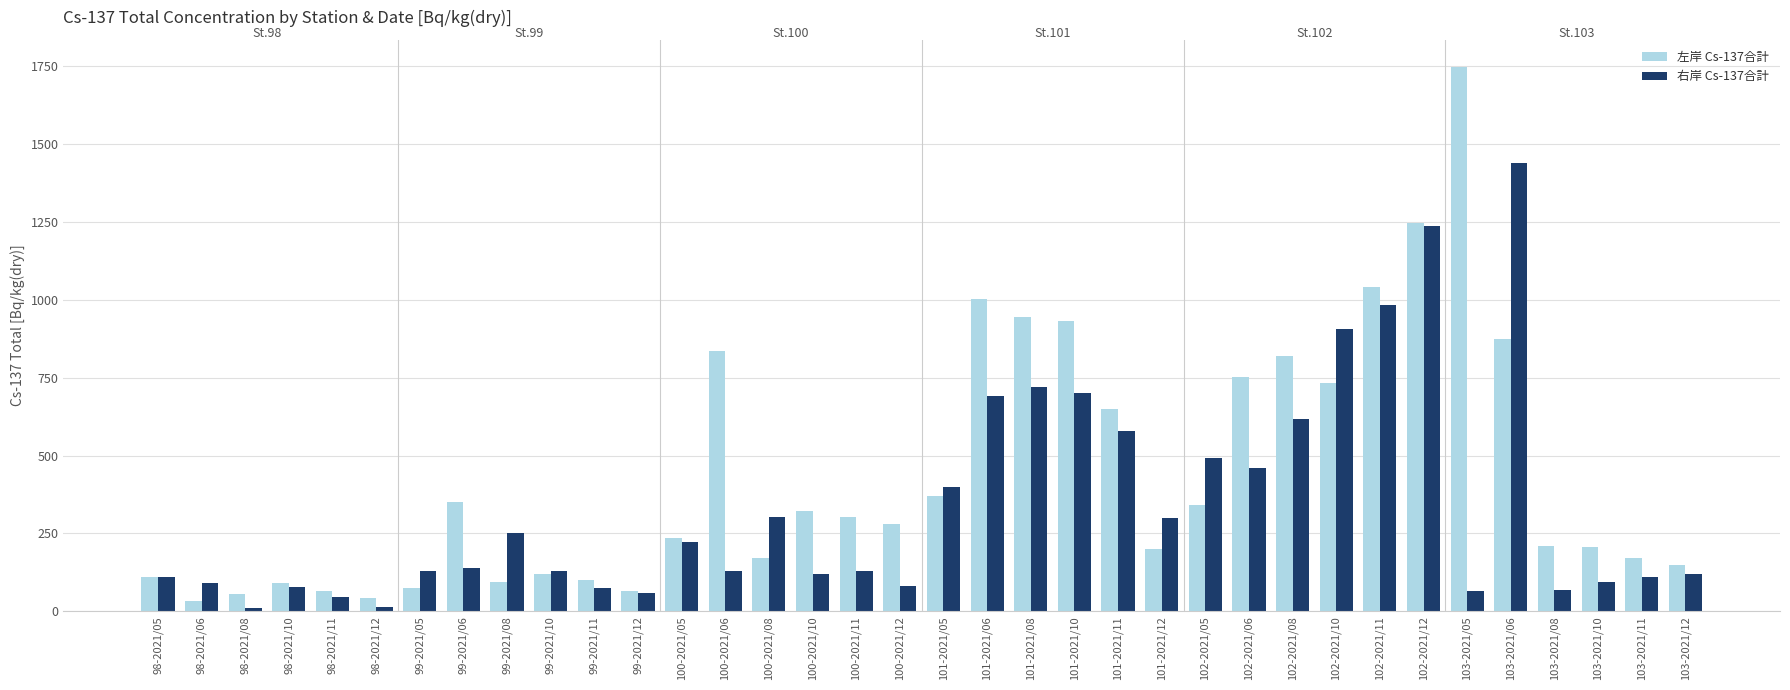

What are all the series names shown in the legend?

左岸 Cs-137合計, 右岸 Cs-137合計